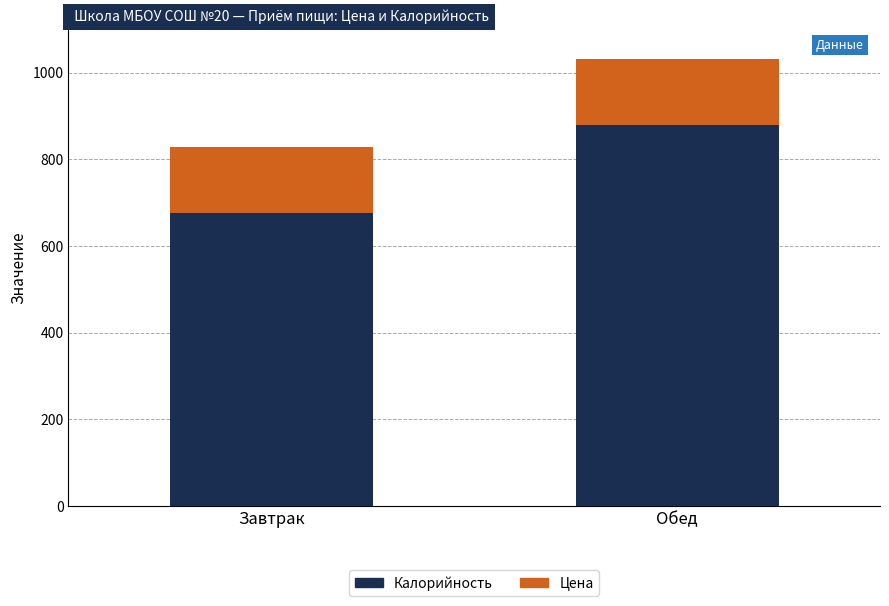

What is the average value of the Калорийность series?

777.1